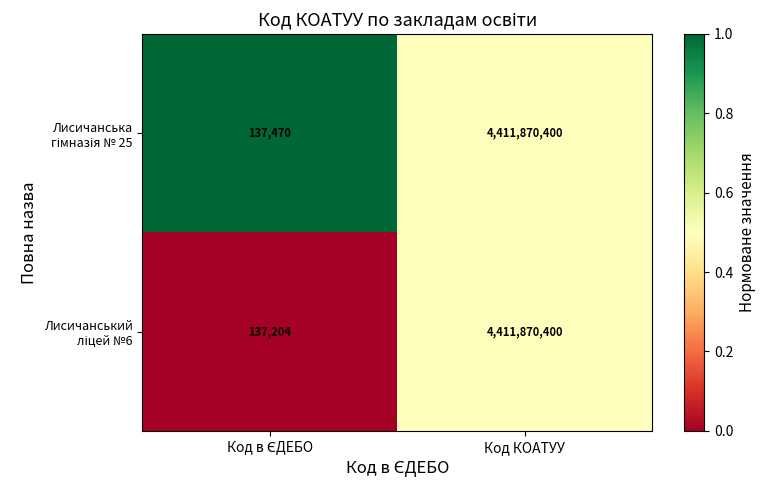

What is the greatest value displayed?

4411870400